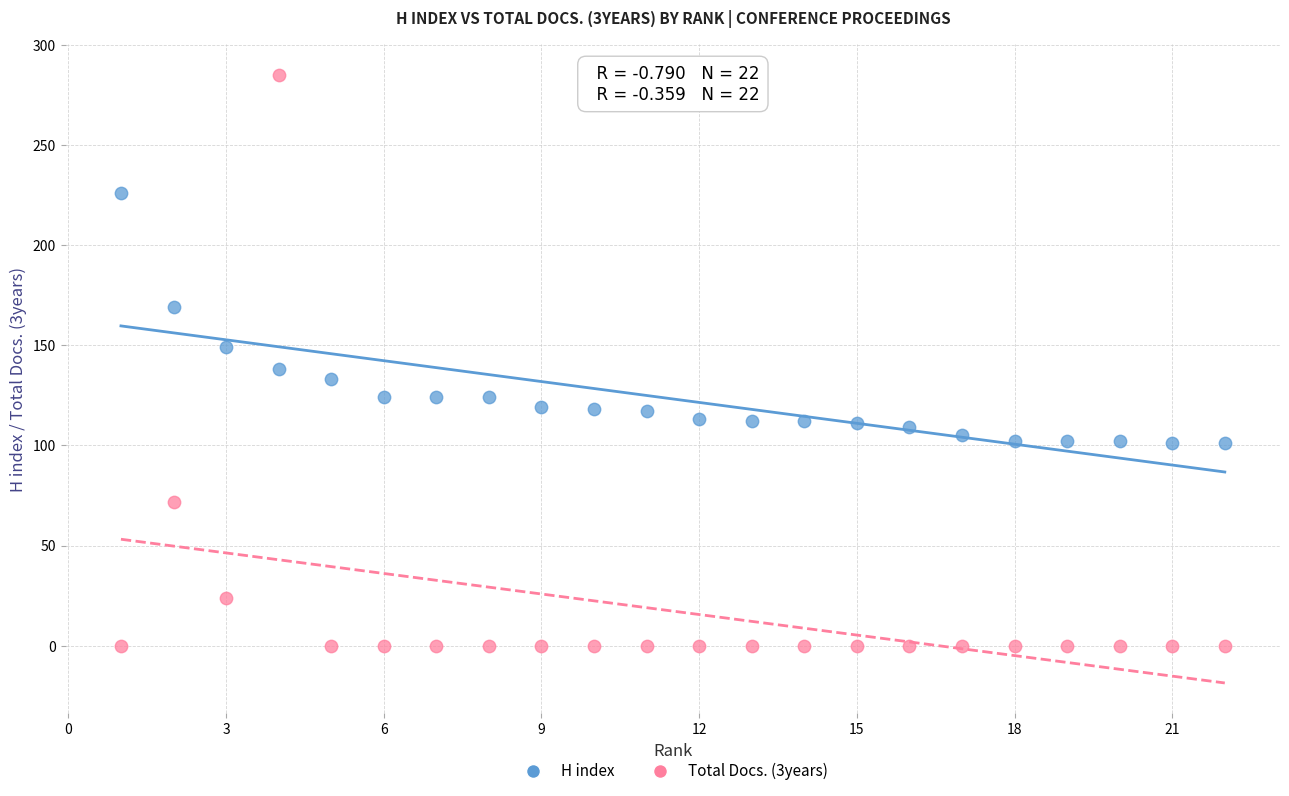

Which series has the largest Y range (max minus min)?

Total Docs. (3years)